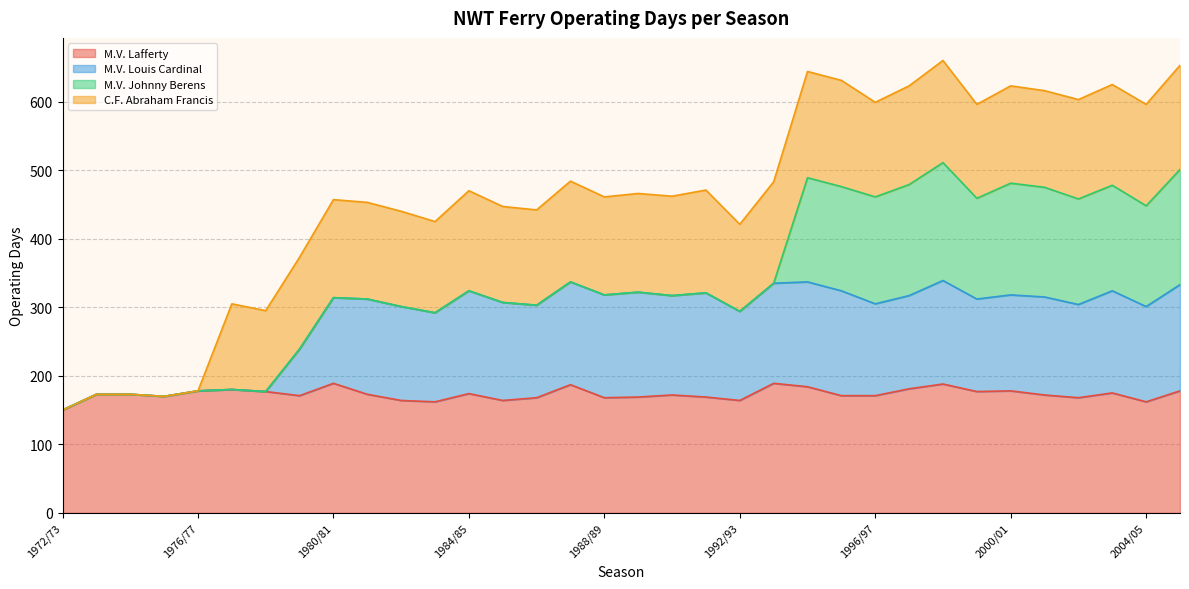

True or false: M.V. Lafferty and M.V. Louis Cardinal cross at least once.

False